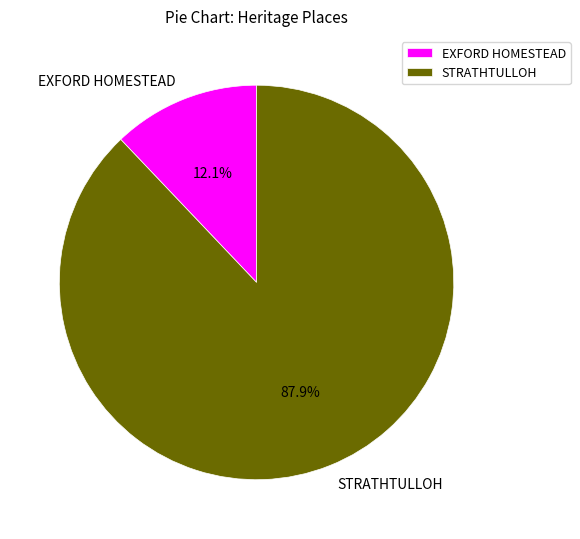

Which slice is the smallest?

EXFORD HOMESTEAD